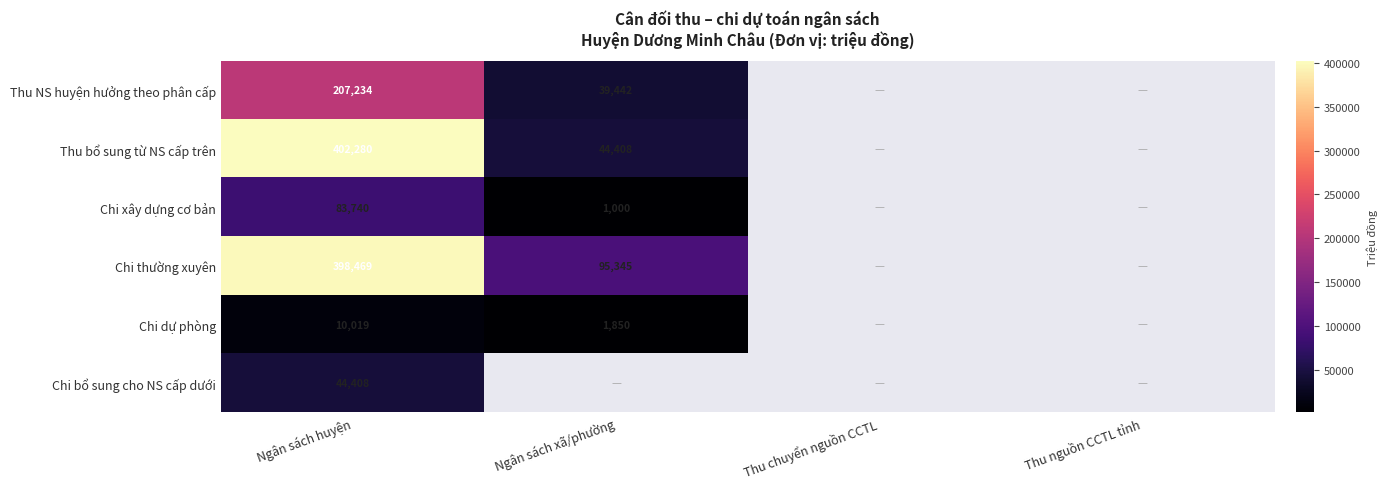

True or false: Chi xây dựng cơ bản has a value of 83740 at Ngân sách huyện.

True